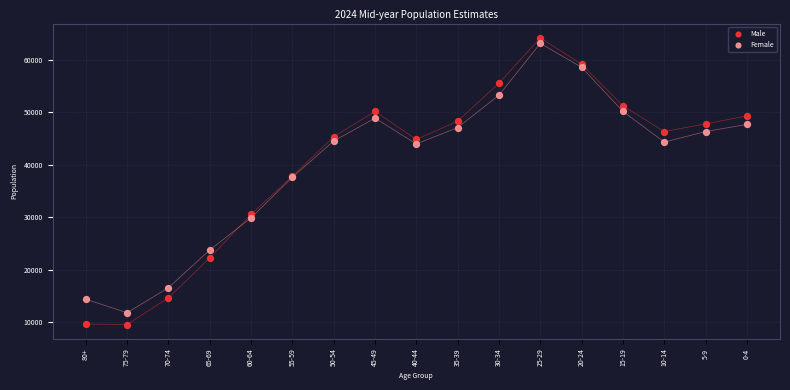

Which series contains the lowest Y value?

Male